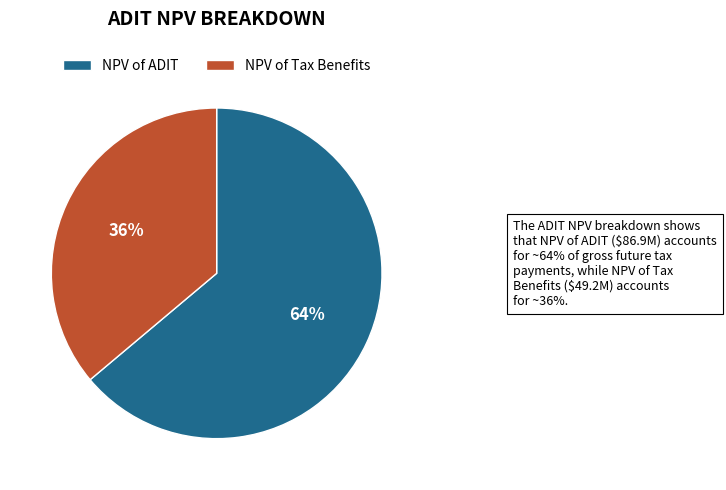

Is there any slice that represents more than half of the pie?

Yes